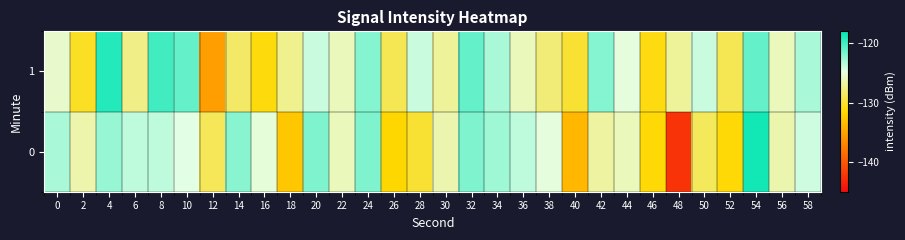

Which series has the largest total across all categories?

1